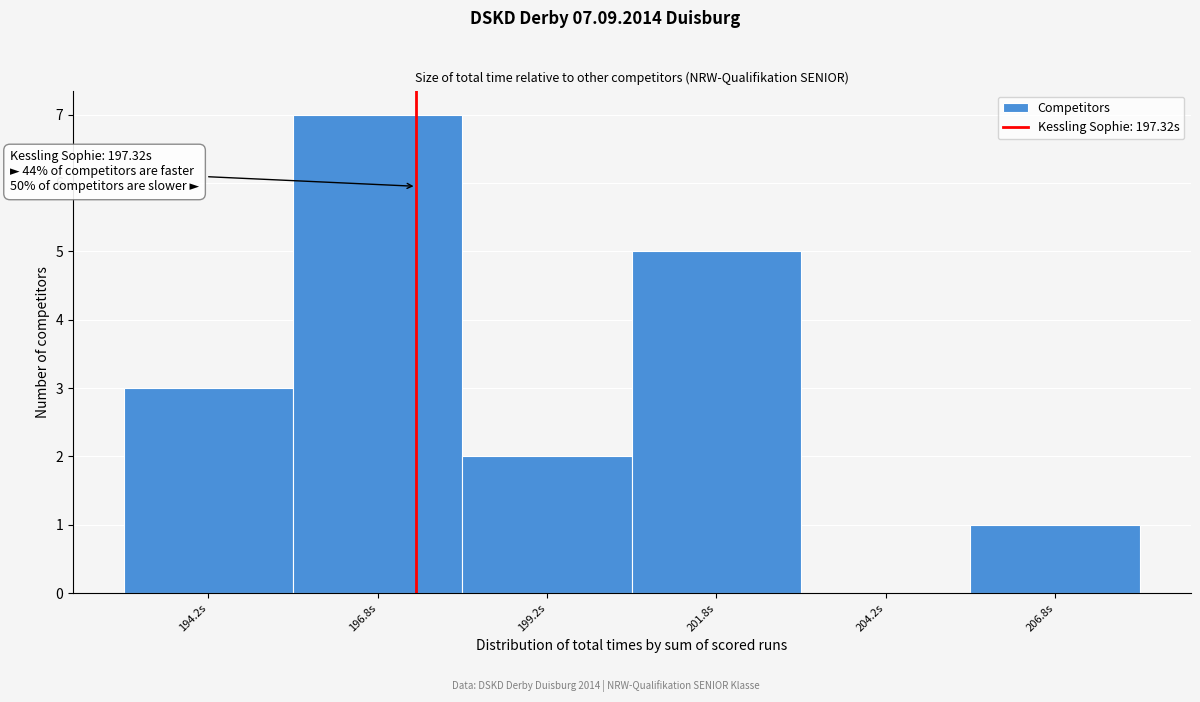

Over which range of the x-axis is the bar tallest?

195.5 to 198.0